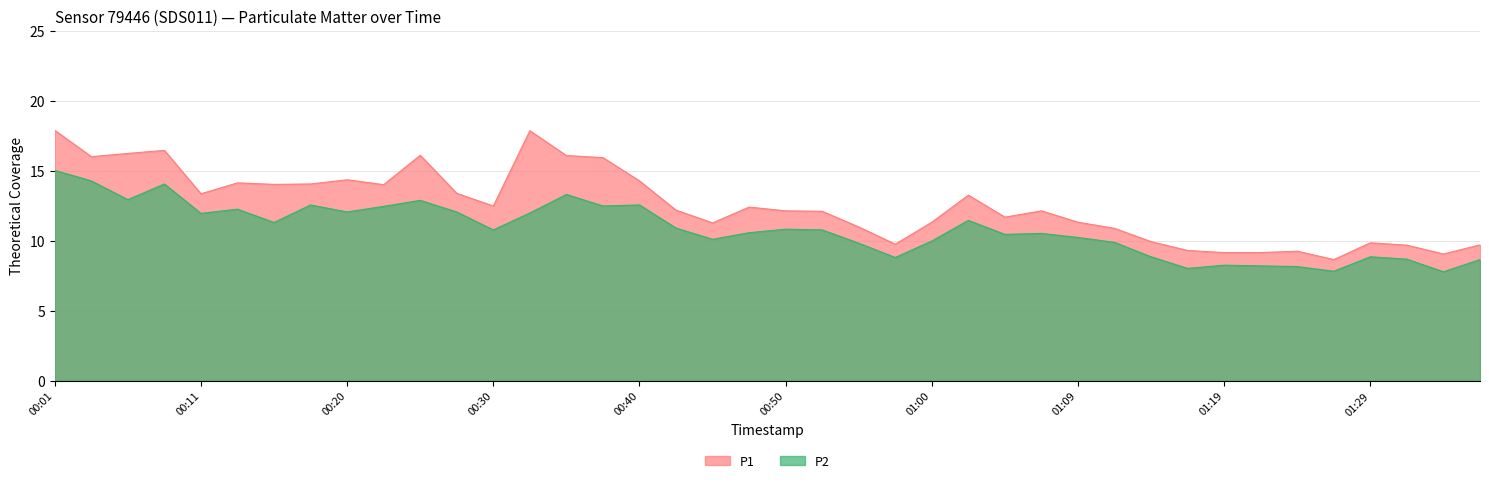

True or false: P1 has a value of 11.3 at 01:09.

True